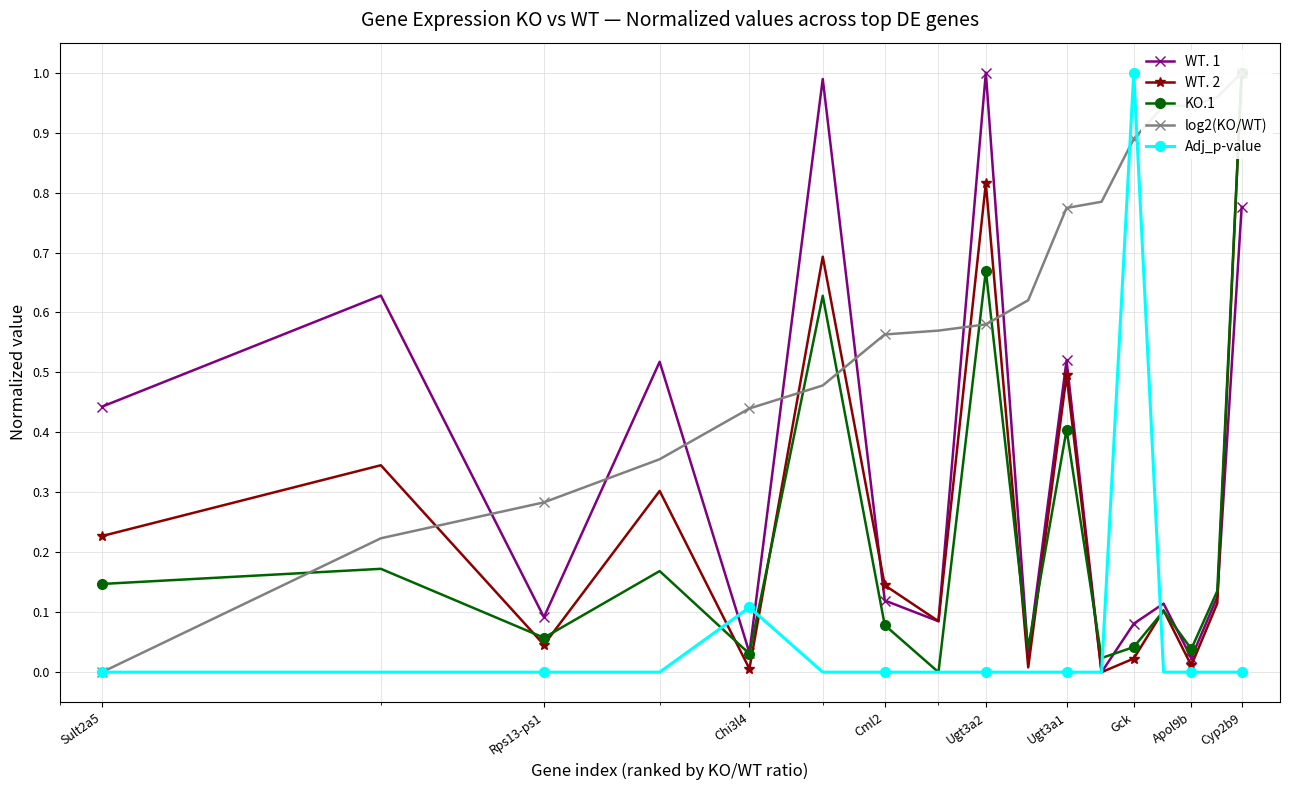

At which label does log2(KO/WT) reach its minimum?

Sult2a5